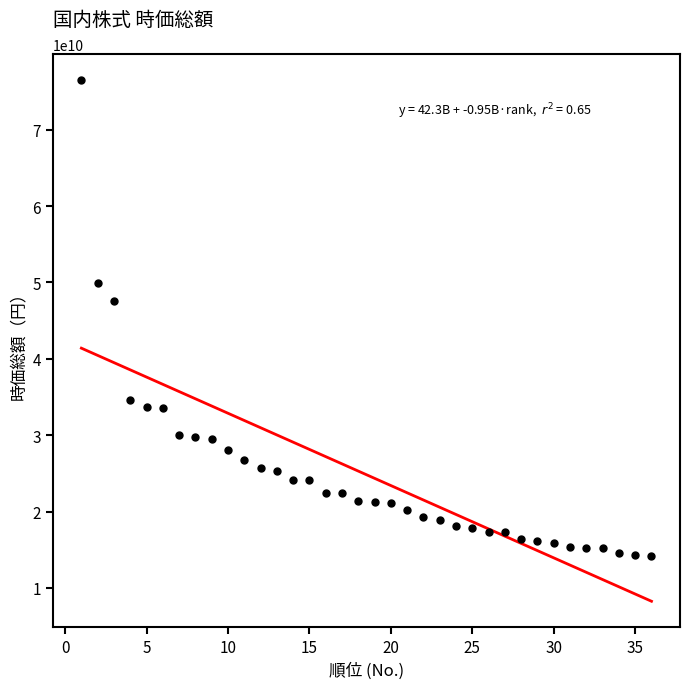

What is the range of Y values (max minus min)?

62327485200